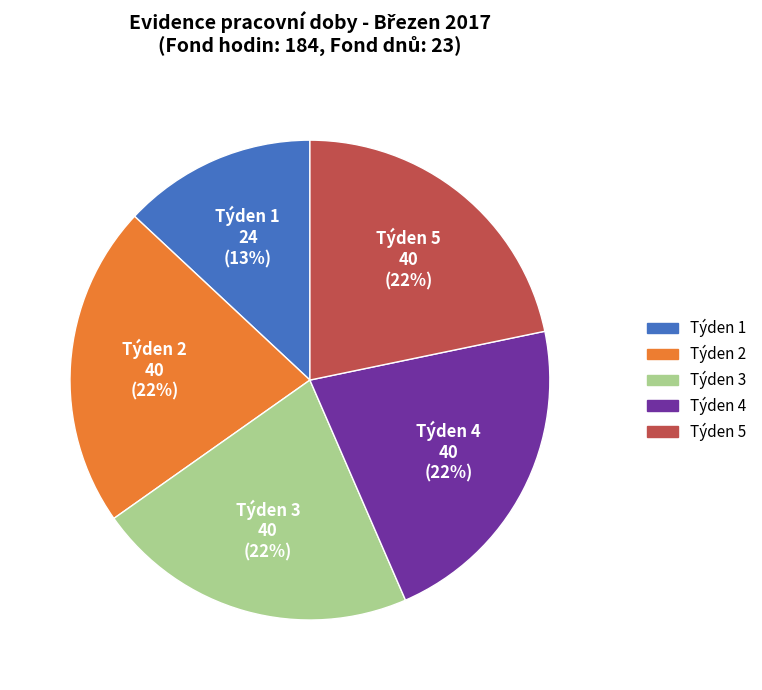

Is there any slice that represents more than half of the pie?

No